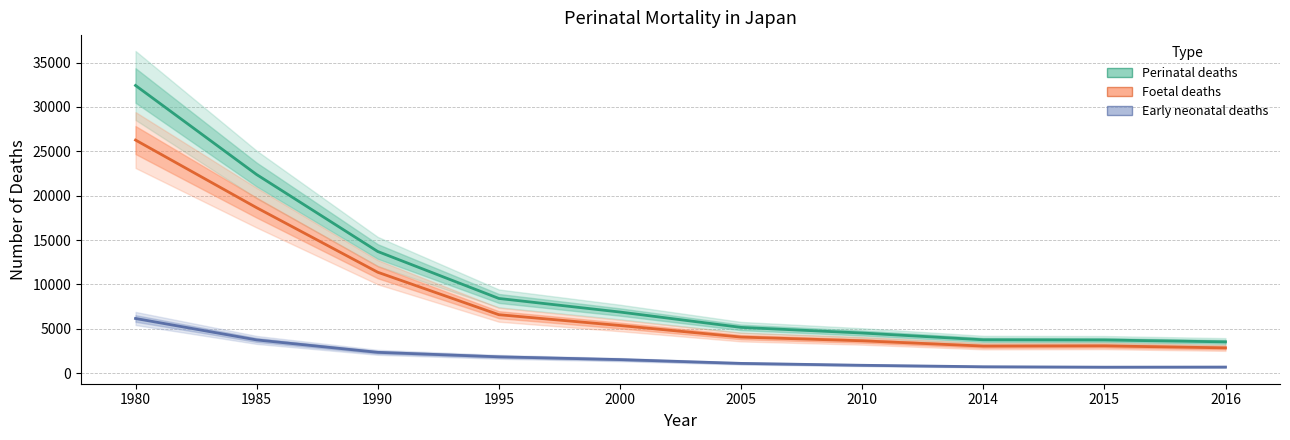

How many categories are shown in the chart?

10